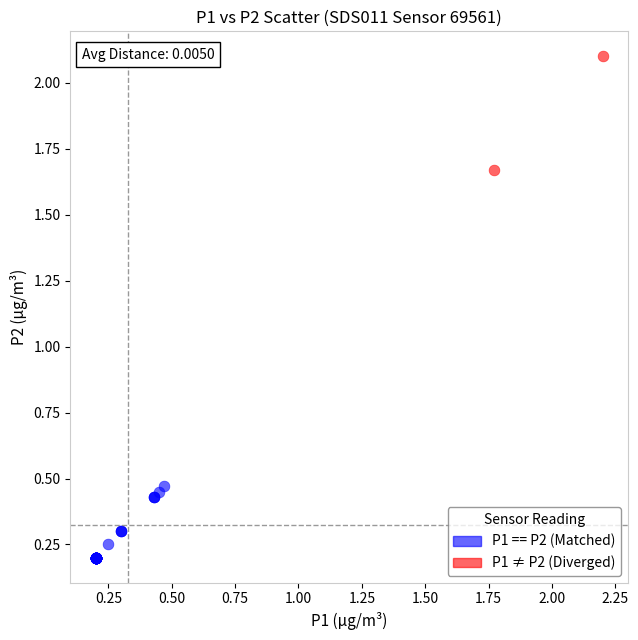

Which series contains the lowest Y value?

P1 == P2 (Matched)